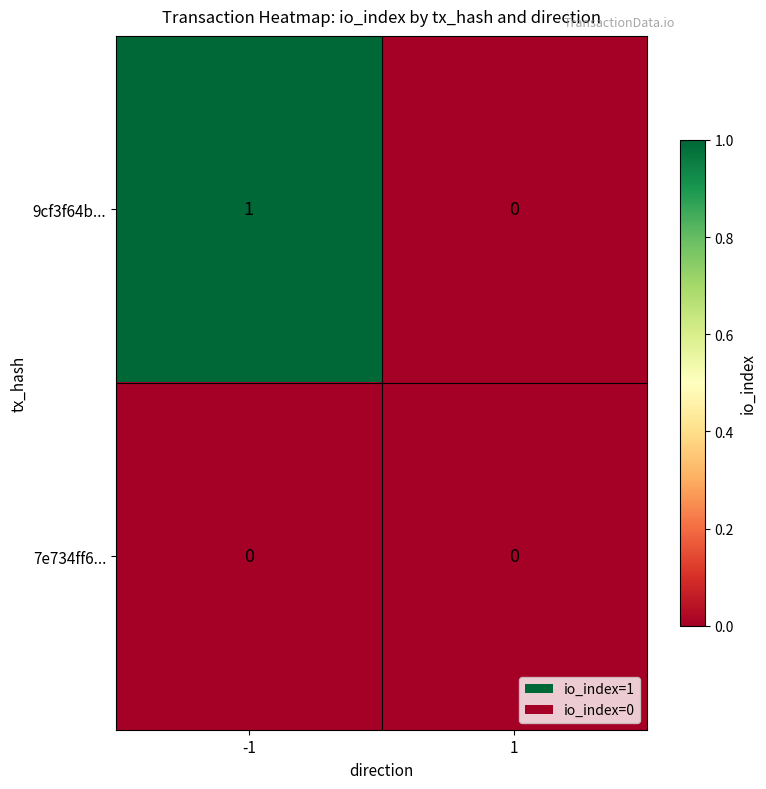

Reading left to right, list all the values displayed in this chart.

9cf3f64b...: 1	0
7e734ff6...: 0	0